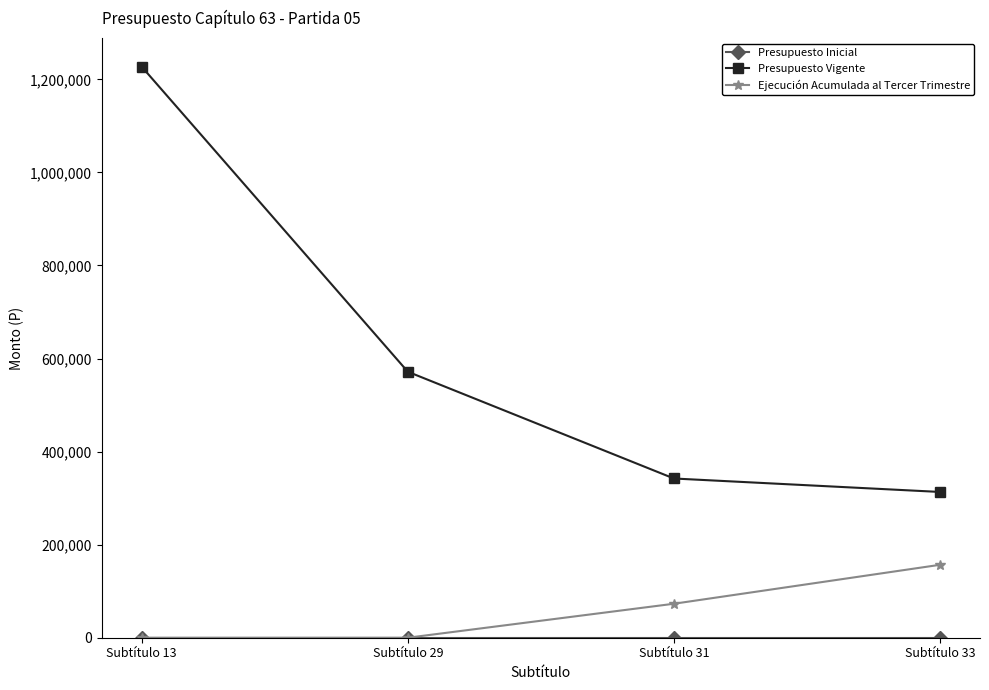

At which category is the sum across all series the highest?

Subtítulo 13